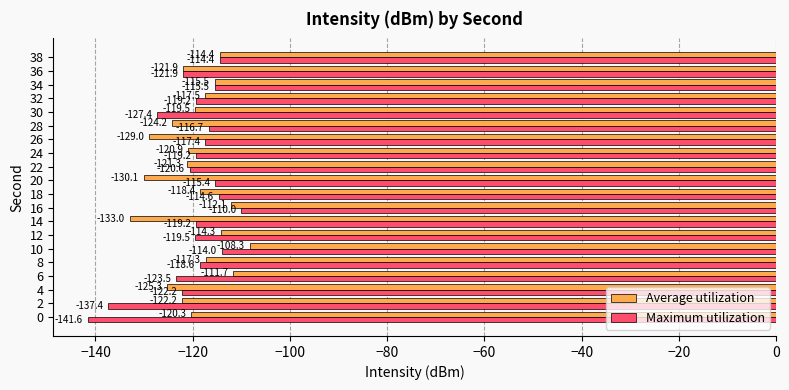

At which label does Average utilization reach its minimum?

14